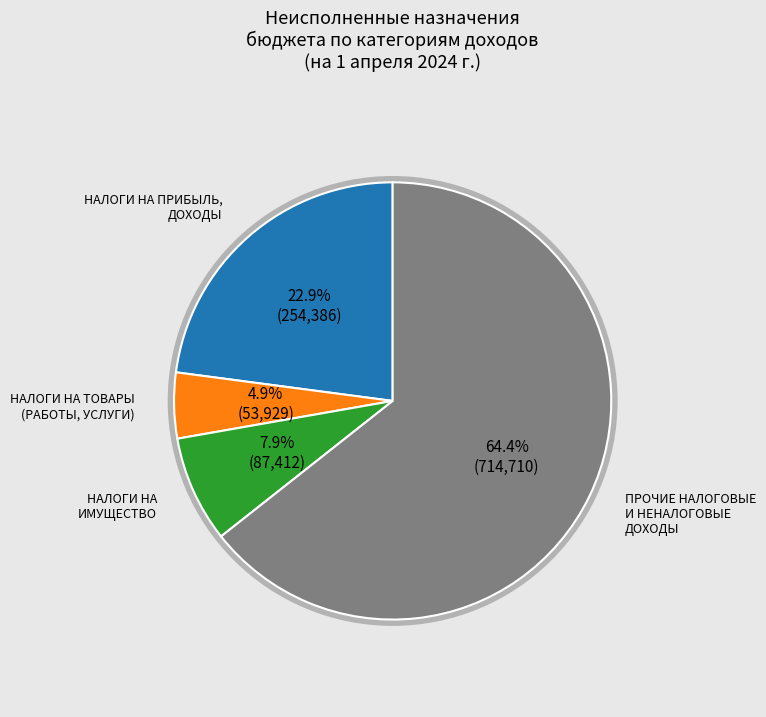

Is there a majority slice in this chart?

Yes